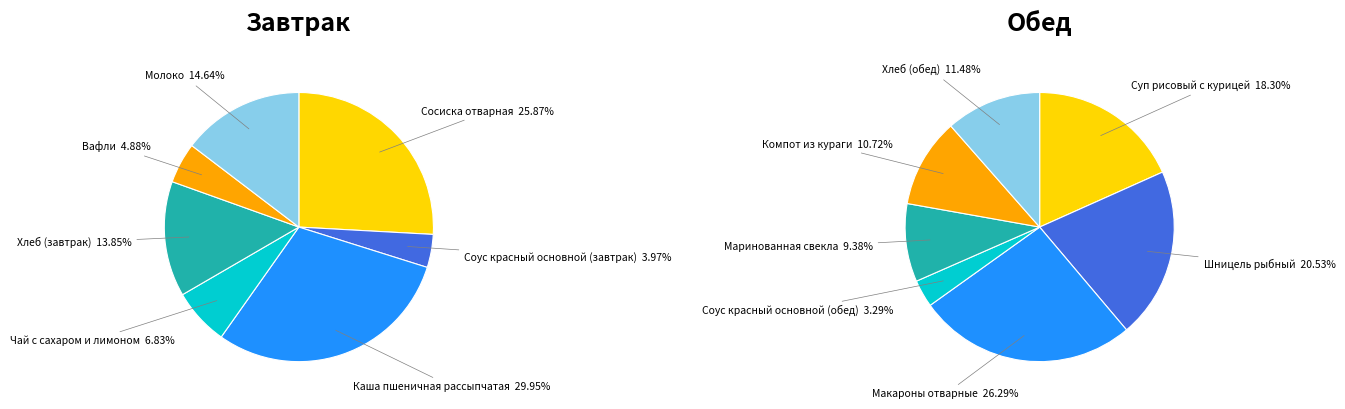

What portion of the pie excludes Сосиска отварная?

74.1%